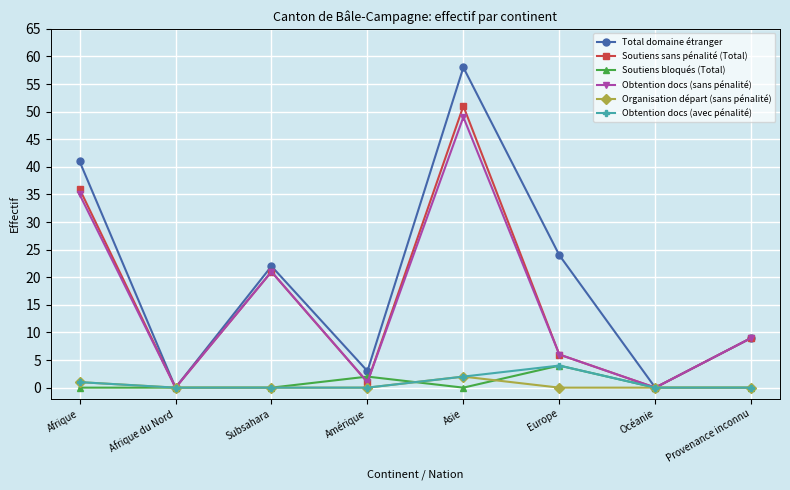

The Obtention docs (sans pénalité) series shows 29 at Océanie. True or false?

False